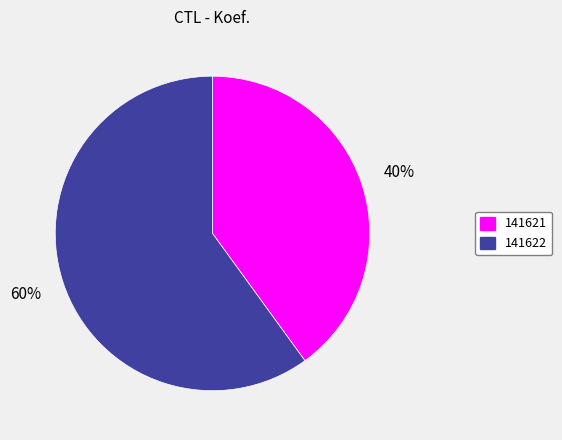

What is the majority slice?

141622